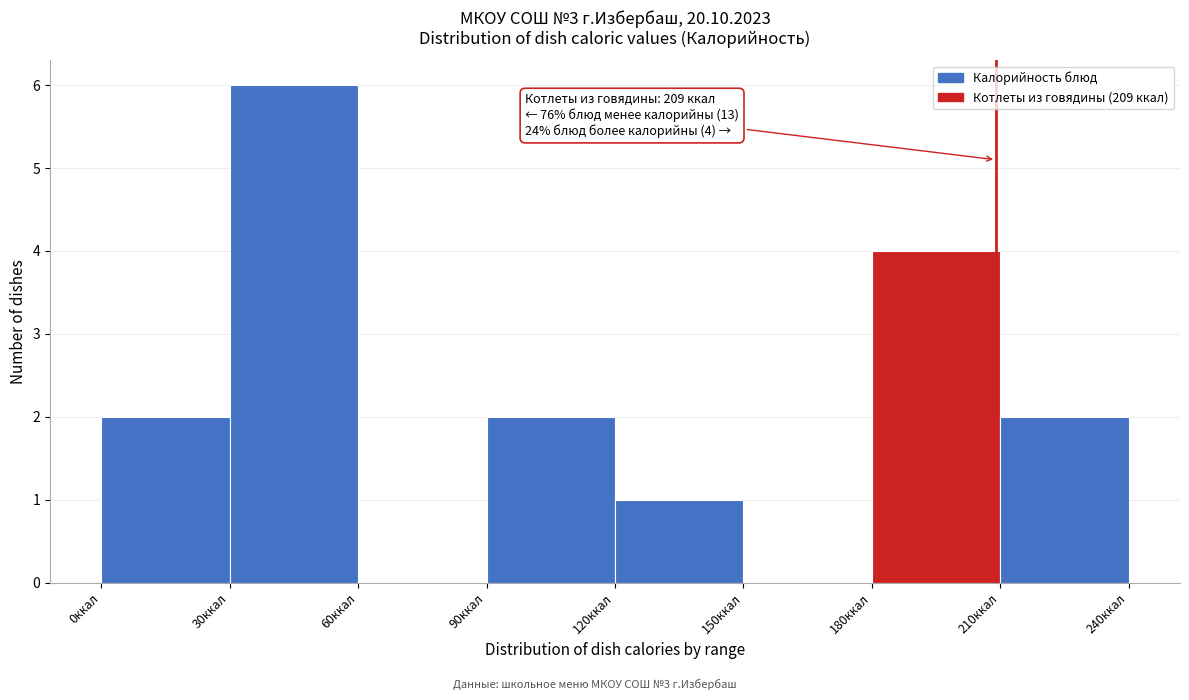

Over which range of the x-axis is the bar tallest?

30 to 60